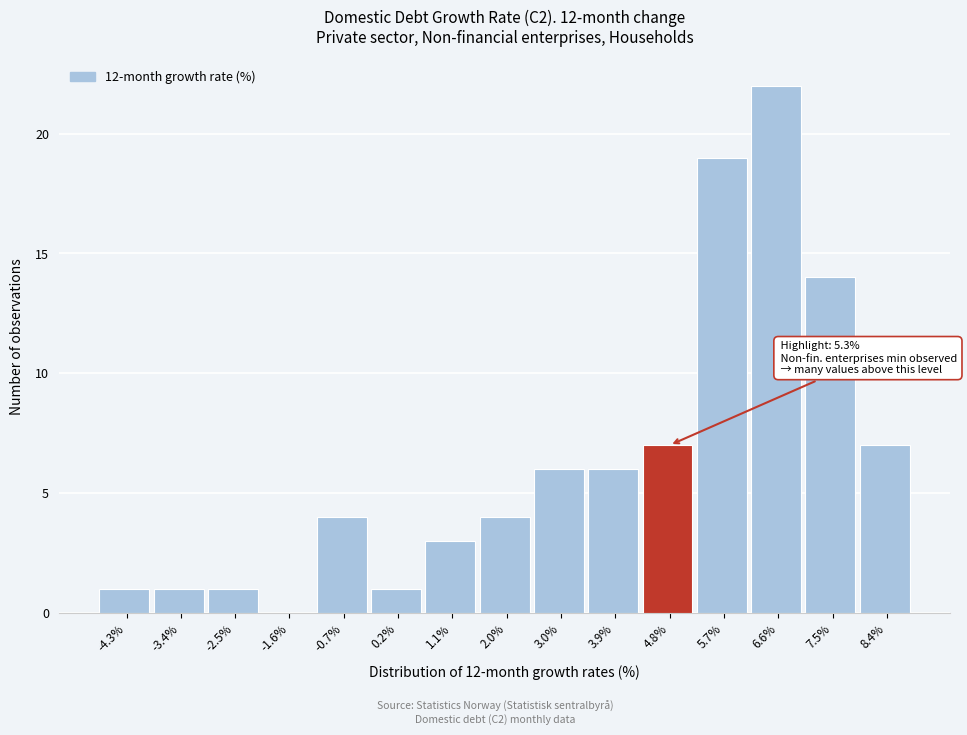

Reading left to right, transcribe all the data shown in this chart.

-4.3%=1	-3.4%=1	-2.5%=1	-1.6%=0	-0.7%=4	0.2%=1	1.1%=3	2.0%=4	3.0%=6	3.9%=6	4.8%=7	5.7%=19	6.6%=22	7.5%=14	8.4%=7